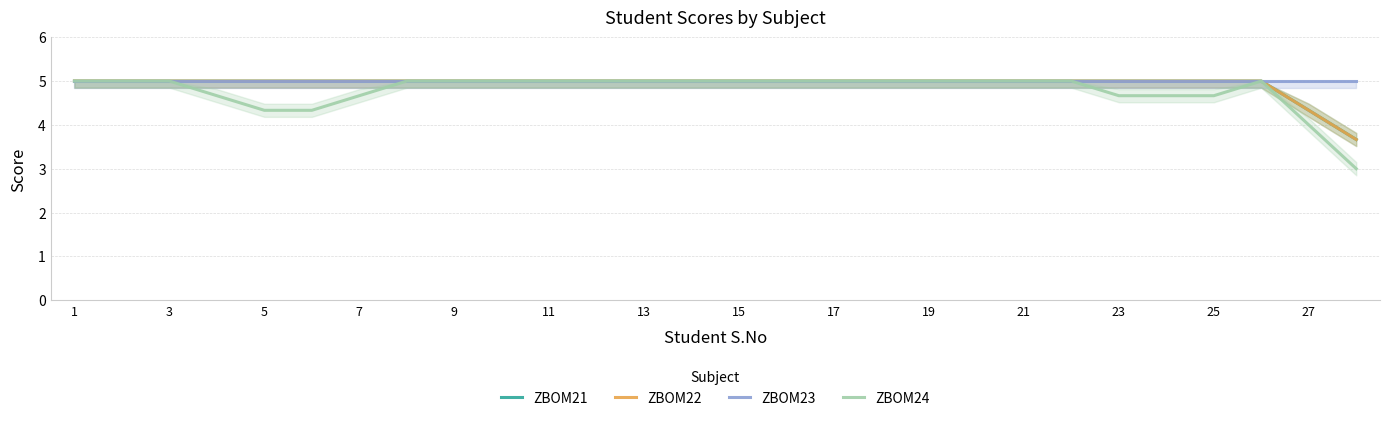

What is the approximate value of ZBOM23 at 27?

5.0